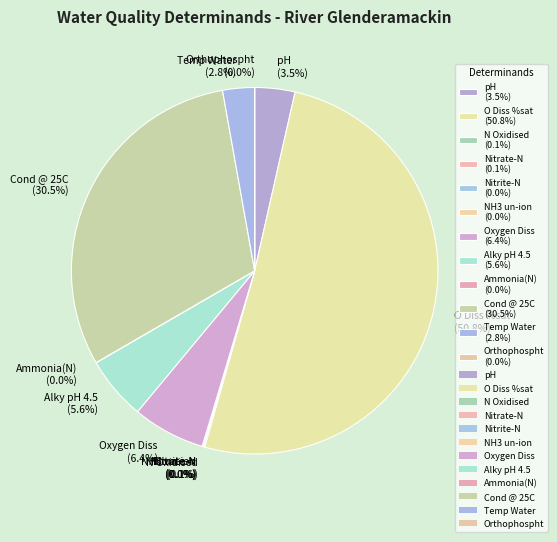

Which has a higher value, Temp Water (2.8%) or O Diss %sat (50.8%)?

O Diss %sat (50.8%)